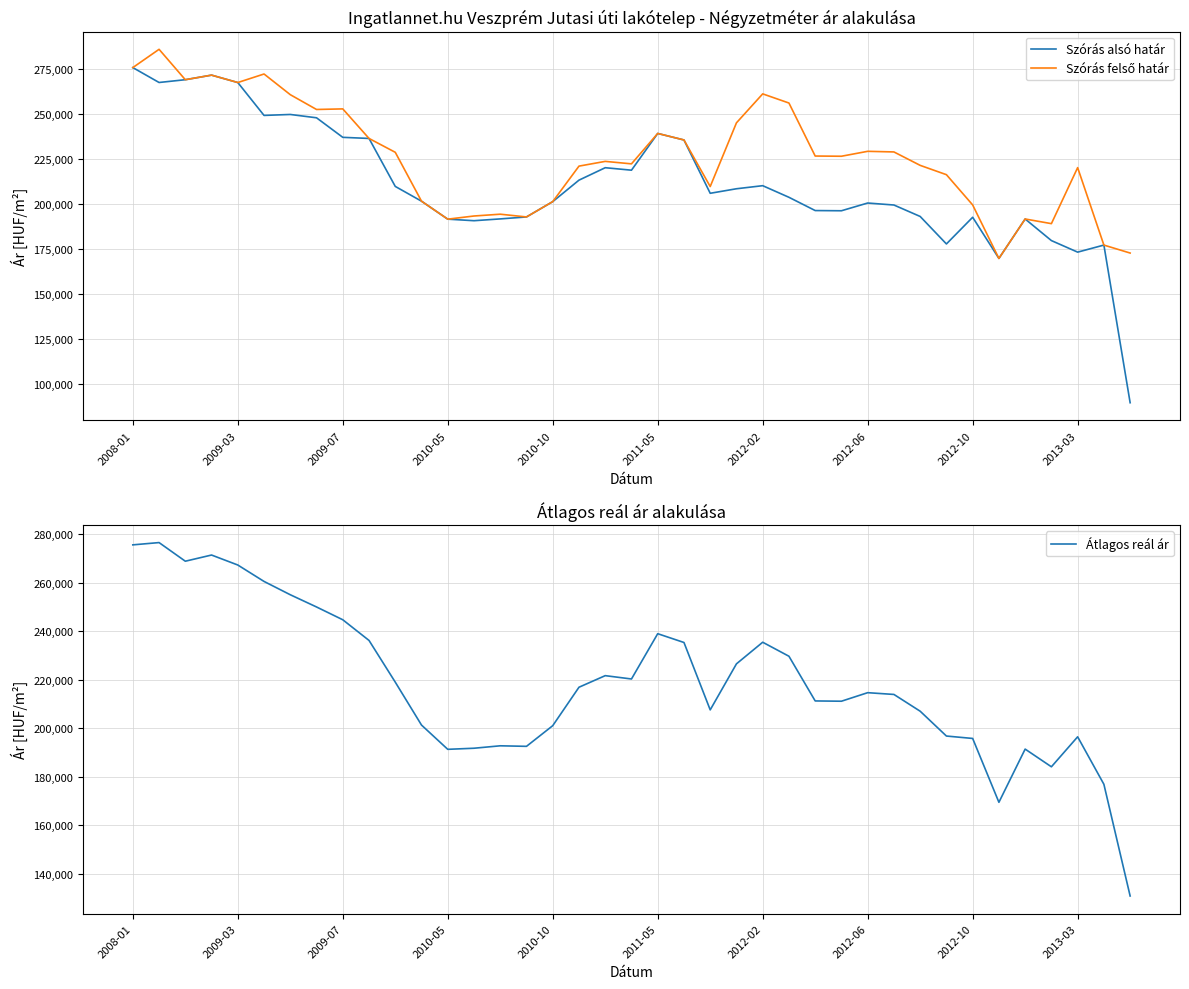

What is the difference between the second highest and minimum values in the Szórás alsó határ series?

182049